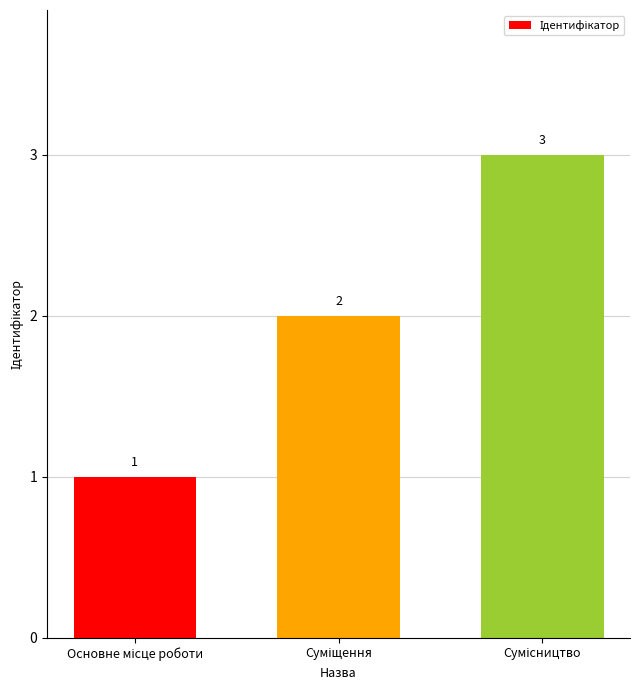

How many values are between 1 and 3?

3